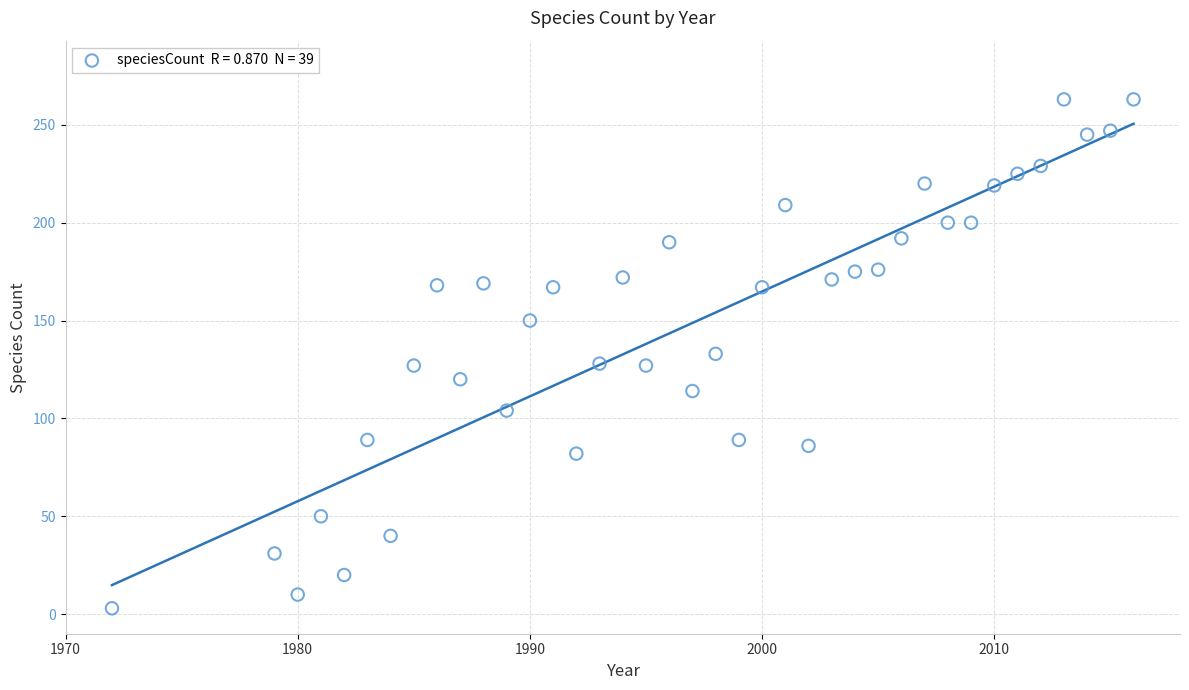

What is the range of Y values (max minus min)?

260